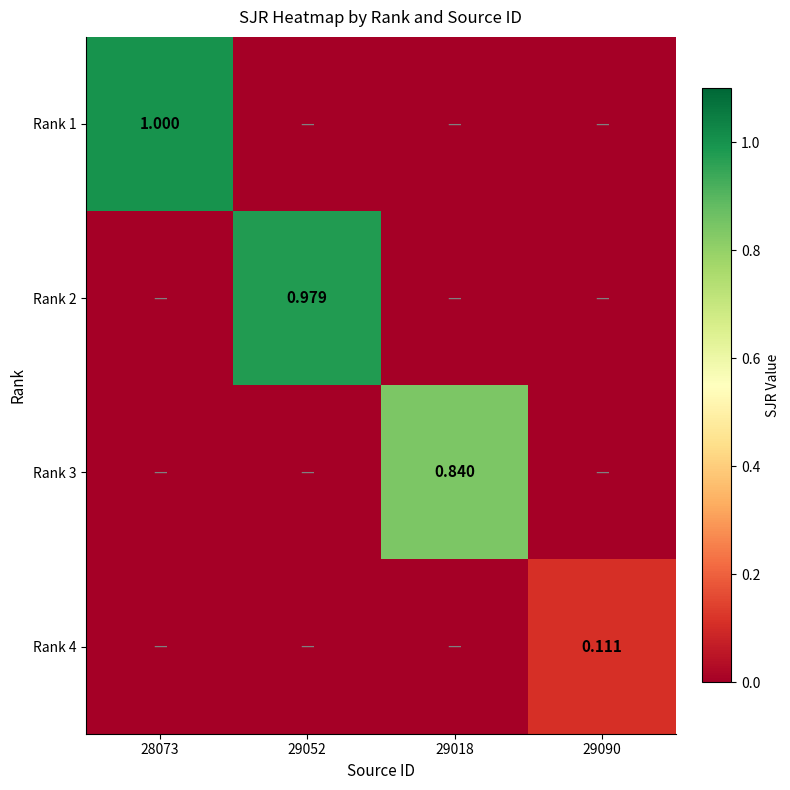

Which category has the lowest value in the Rank 2 series?

28073